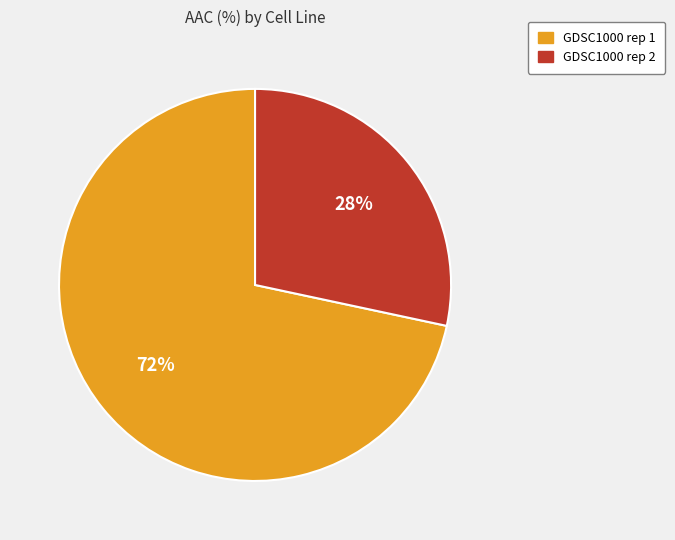

Which slice is the smallest?

GDSC1000 rep 2